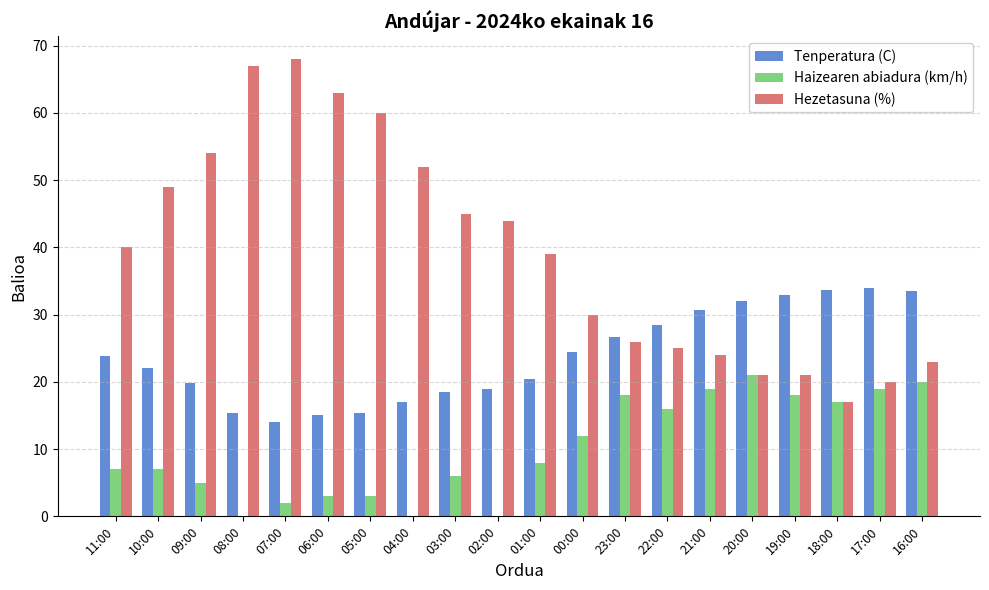

How many data points does each series have?

20